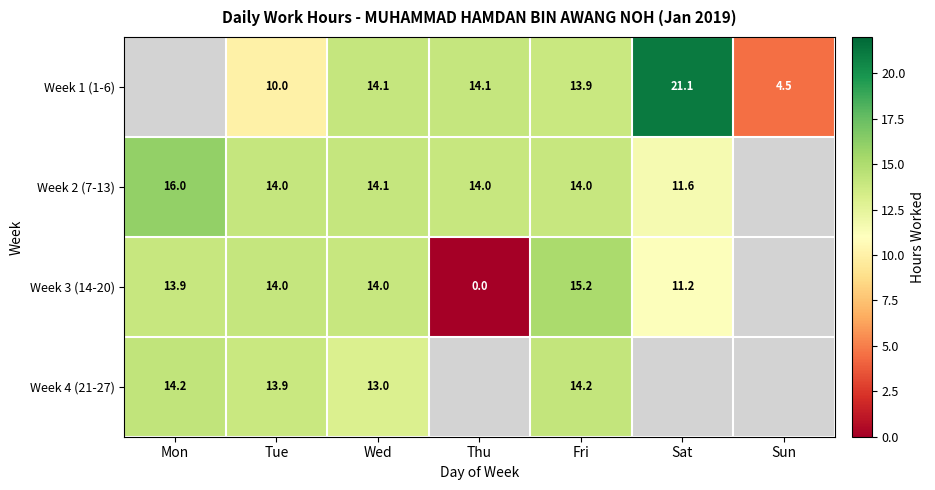

At which category is the sum across all series the highest?

Fri